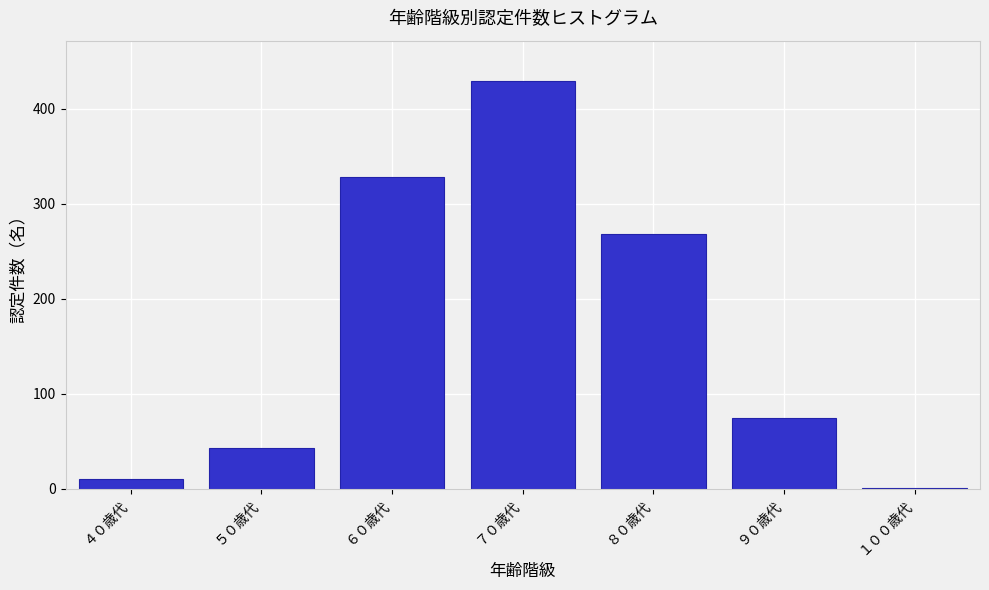

Reading left to right, transcribe all the data shown in this chart.

４０歳代=10	５０歳代=43	６０歳代=328	７０歳代=429	８０歳代=268	９０歳代=75	１００歳代=1